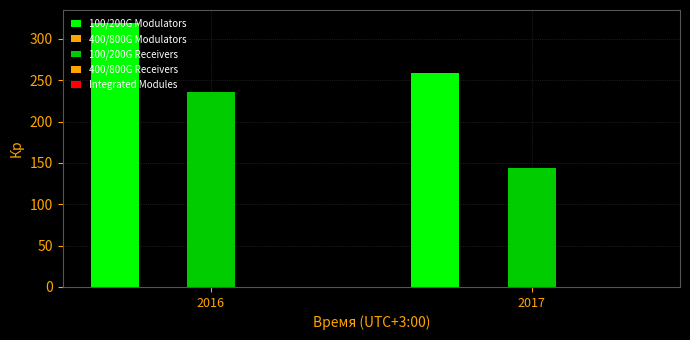

Are the bars grouped side by side (vs. stacked)?

Yes